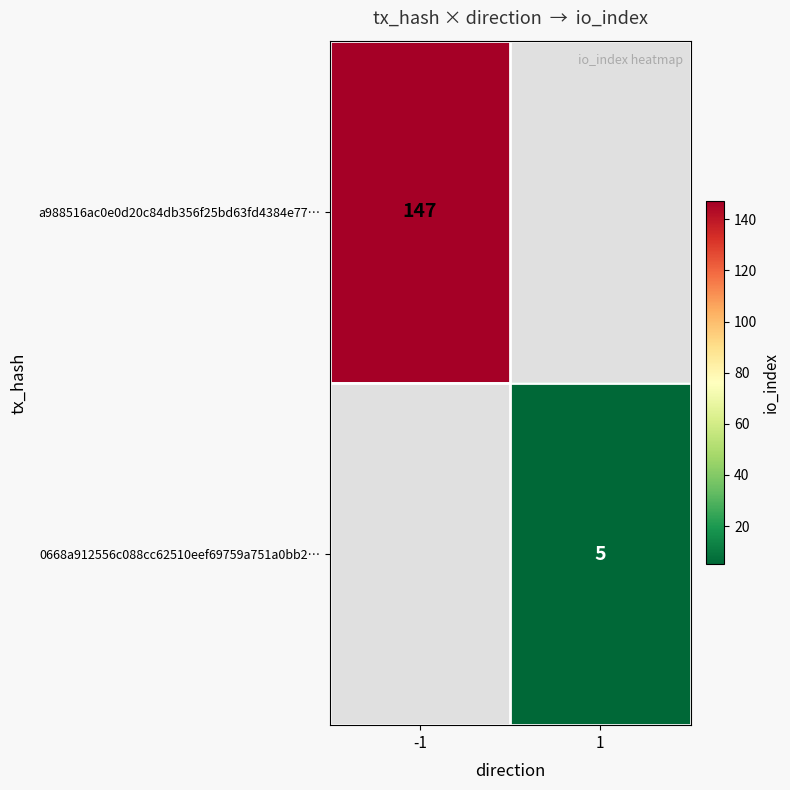

Is the value of 0668a912556c088cc62510eef69759a751a0bb2… at 1 greater than the value of a988516ac0e0d20c84db356f25bd63fd4384e77… at -1?

No